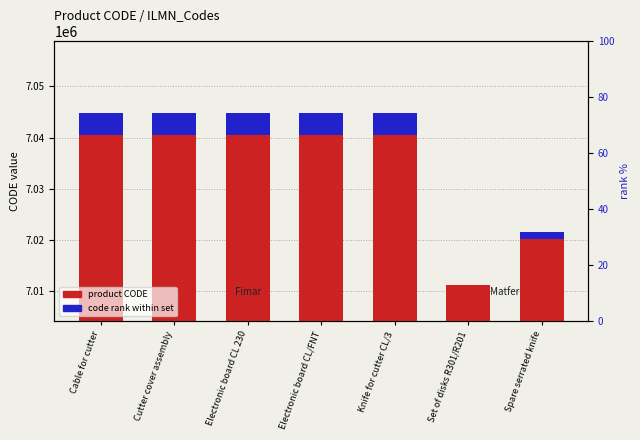

Does the chart contain any negative values?

No